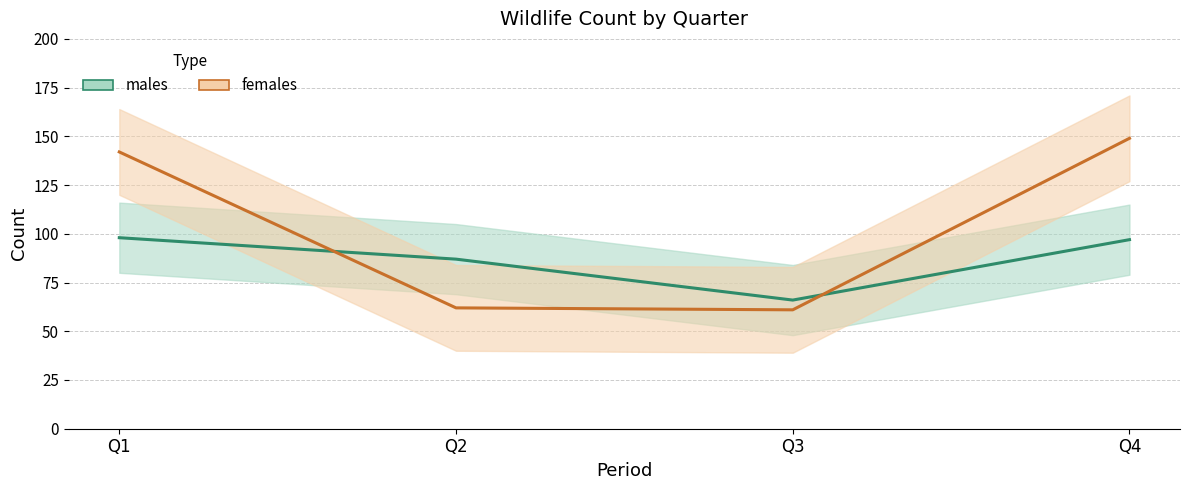

How many interior local valleys does the males series have?

1